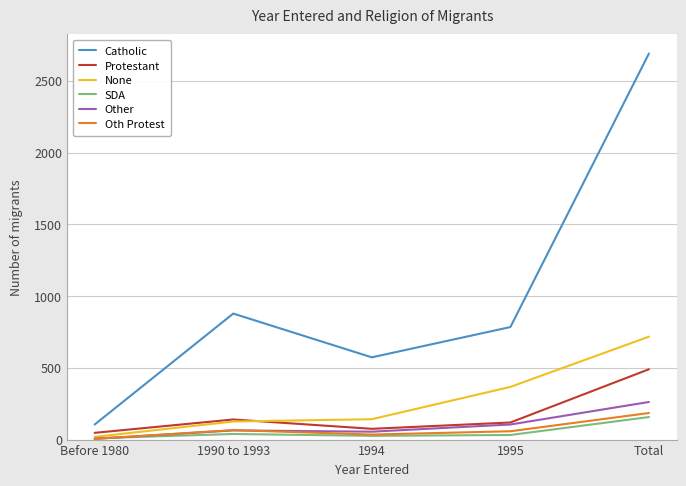

True or false: Catholic has a value of 780 at 1994.

False